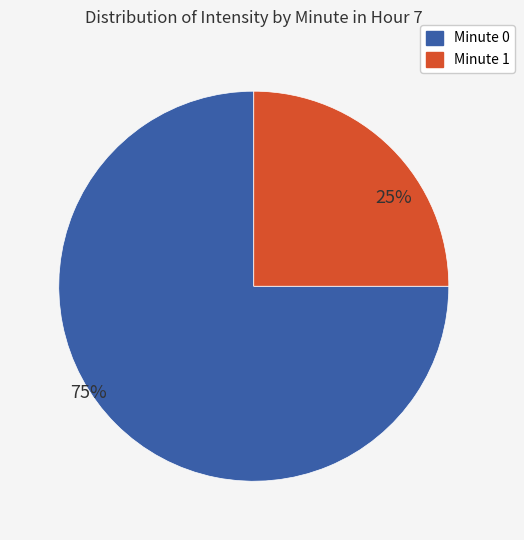

Is there a majority slice in this chart?

Yes